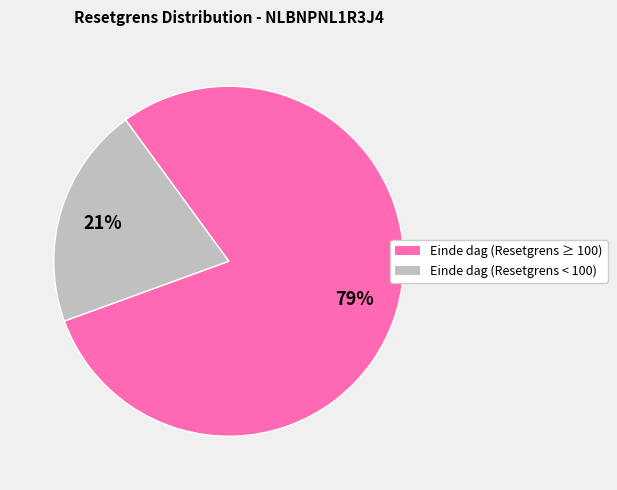

To the nearest percent, what is the average slice percentage?

50%